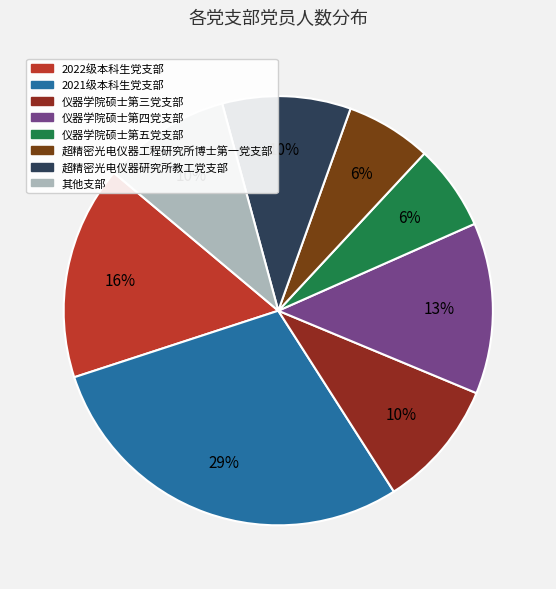

Which slice is the largest?

2021级本科生党支部